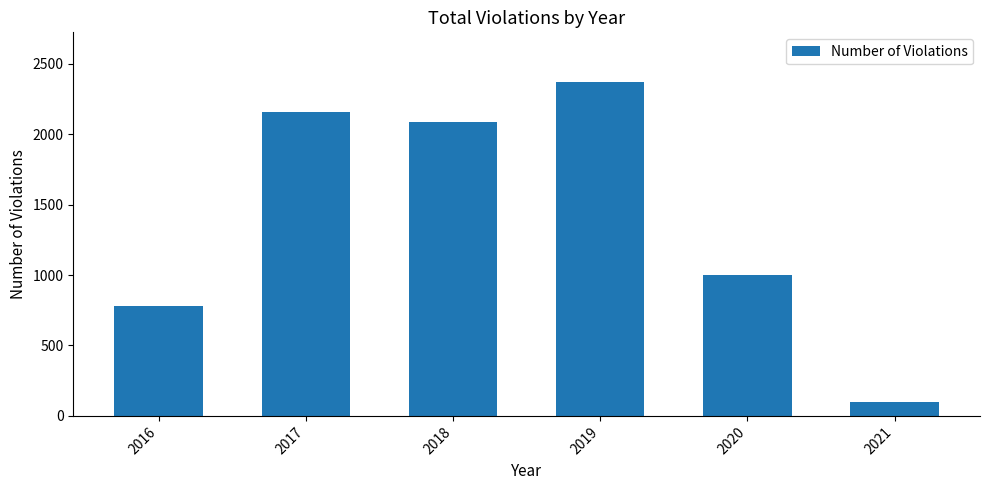

Rank the categories by value from lowest to highest.

2021, 2016, 2020, 2018, 2017, 2019